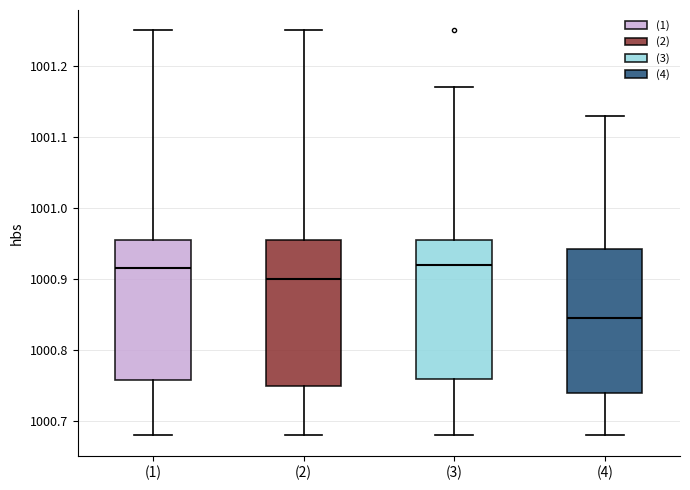

Reading left to right, read every box against the y-axis: the position of its median line, the range the box covers, and the ends of its whiskers. The values are not printed on the chart, so give them approximately, as read against the axis.

(1): median 1000.92, box 1000.76 to 1000.96, whiskers 1000.68 to 1001.25
(2): median 1000.90, box 1000.75 to 1000.96, whiskers 1000.68 to 1001.25
(3): median 1000.92, box 1000.76 to 1000.96, whiskers 1000.68 to 1001.17
(4): median 1000.85, box 1000.74 to 1000.94, whiskers 1000.68 to 1001.13